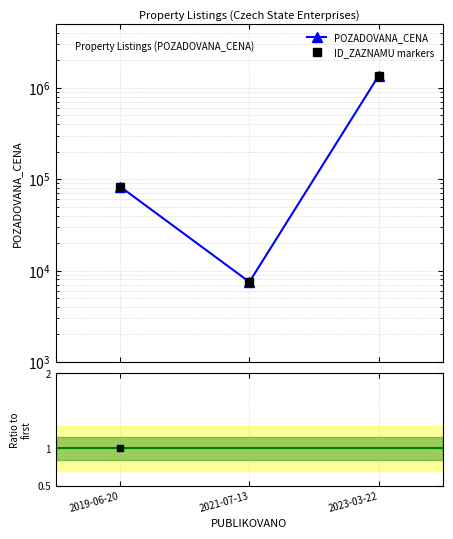

How many lines are shown in the chart?

1